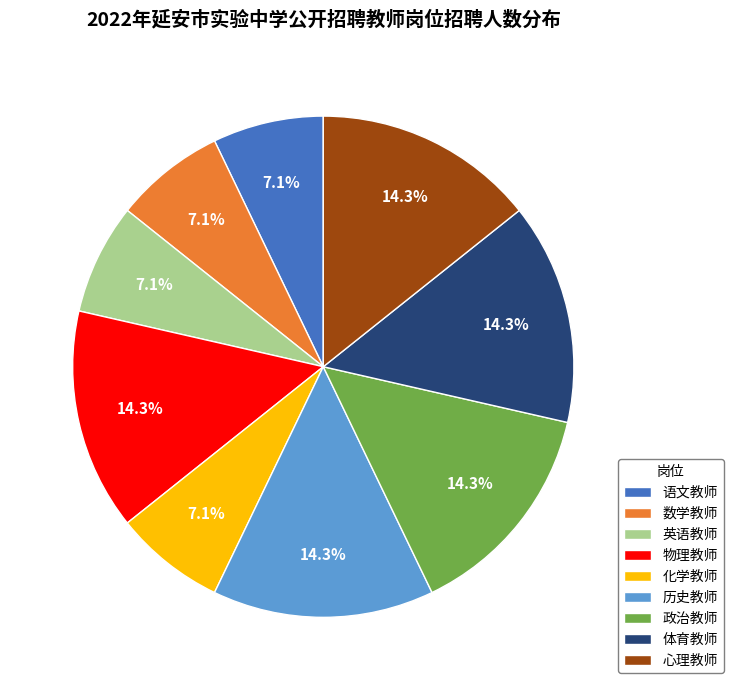

To the nearest percent, what is the combined percentage of 英语教师 and 心理教师?

21%